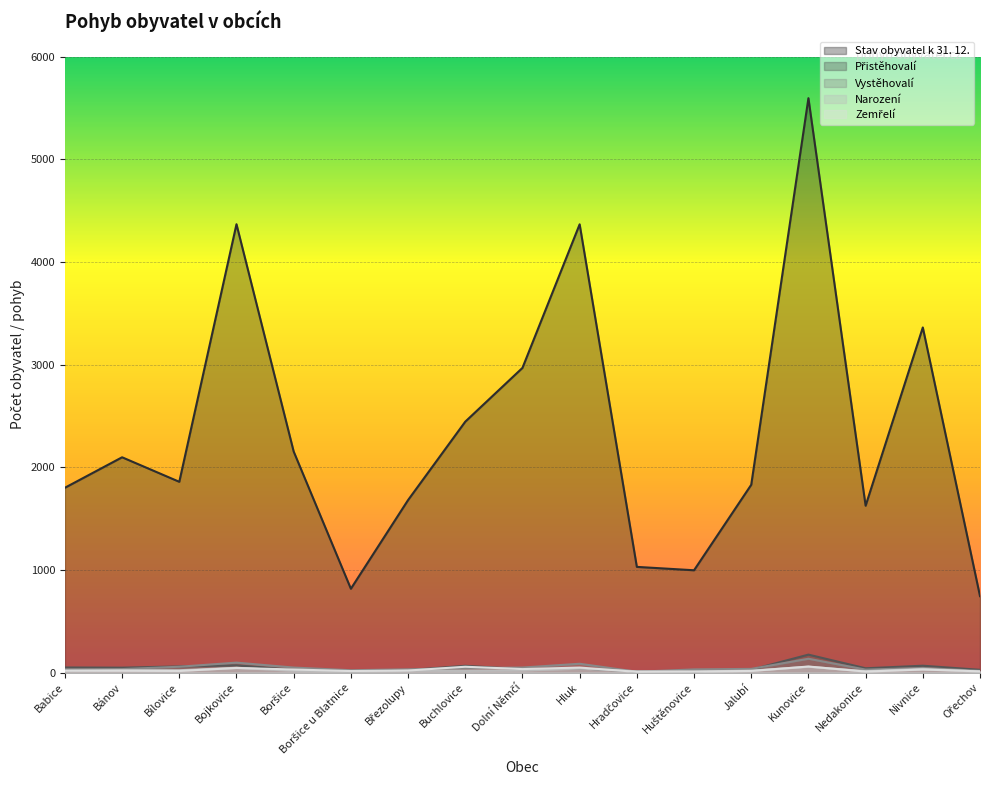

How many data points in Narození are less than 18?

8